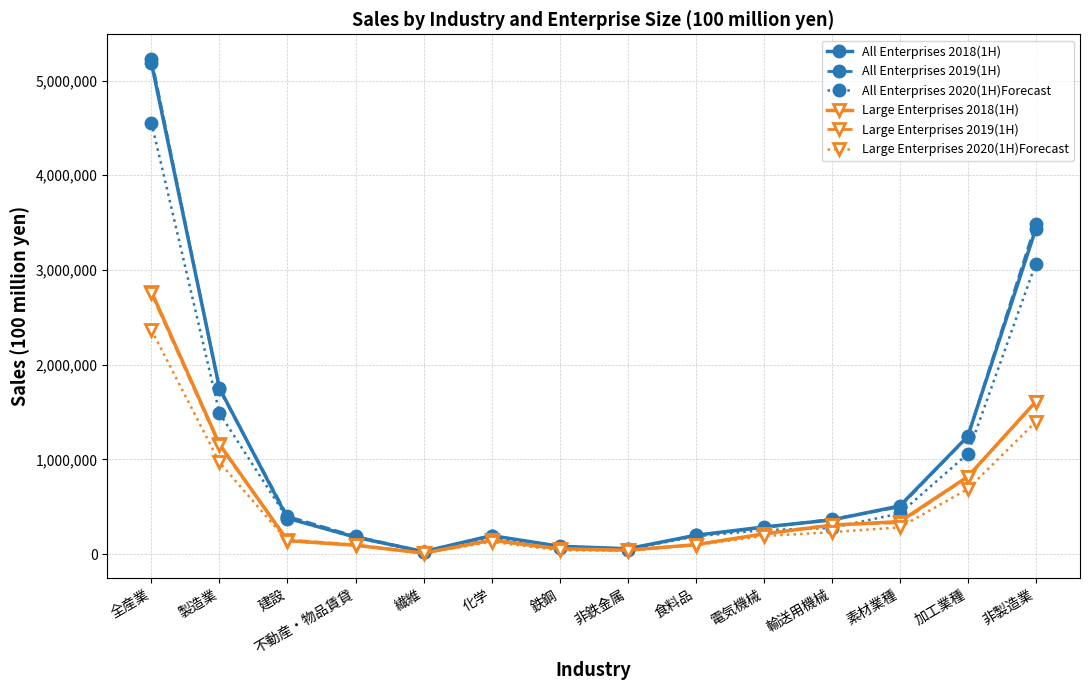

The Large Enterprises 2020(1H)Forecast series shows 282533 at 素材業種. True or false?

True